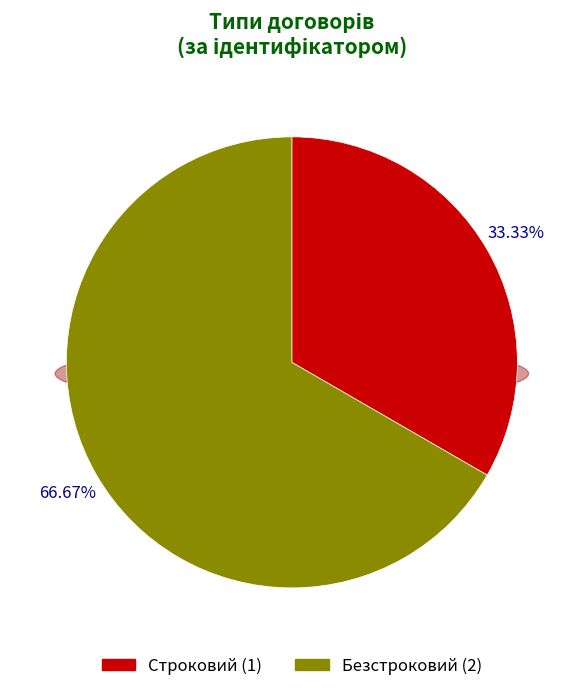

True or false: Безстроковий accounts for 67% of the total.

True